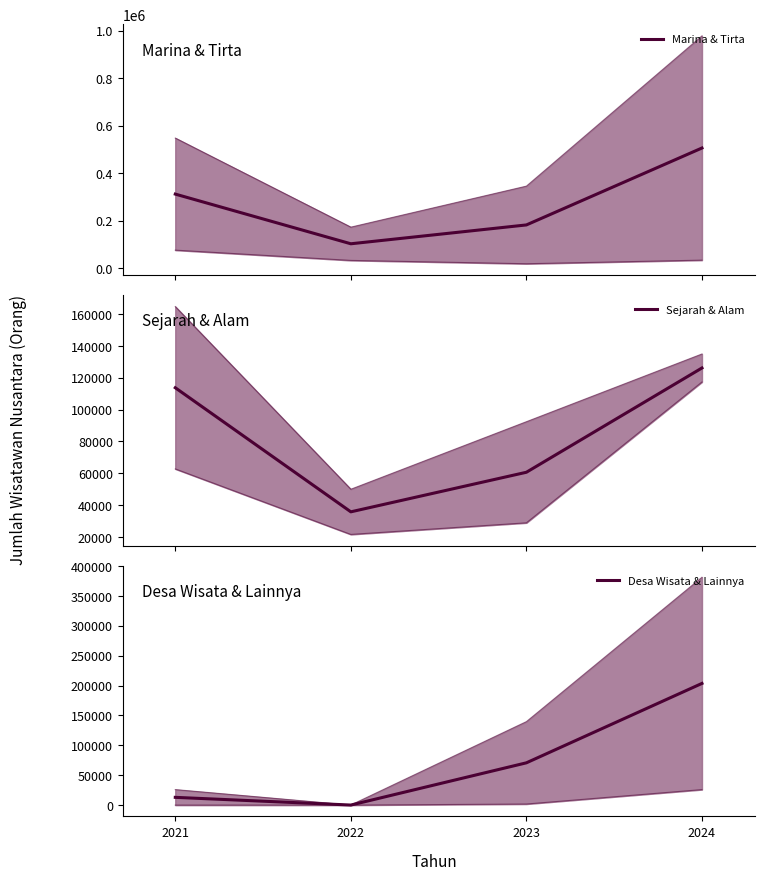

What is the difference between the Tirta Nusantara values at 2021 and 2024?

42151